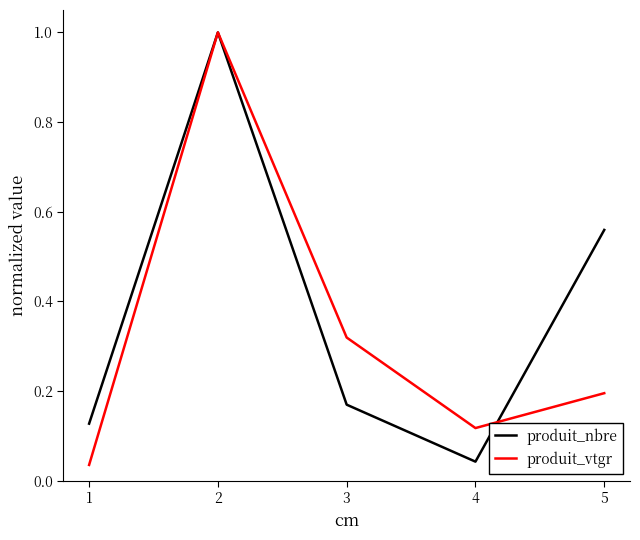

Which series changed the most between 4 and 5?

produit_nbre